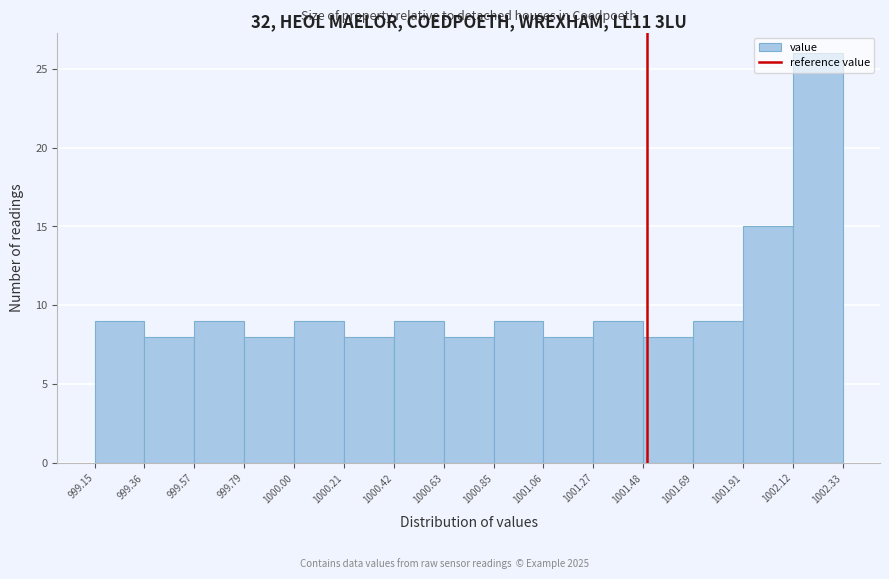

Reading left to right, list every bar in this chart as the range it spans on the x-axis followed by its height. The values are not printed on the chart, so give them approximately, as read against the axis.

999.15 to 999.36: 9
999.36 to 999.57: 8
999.57 to 999.79: 9
999.79 to 1000.00: 8
1000.00 to 1000.21: 9
1000.21 to 1000.42: 8
1000.42 to 1000.63: 9
1000.63 to 1000.85: 8
1000.85 to 1001.06: 9
1001.06 to 1001.27: 8
1001.27 to 1001.48: 9
1001.48 to 1001.69: 8
1001.69 to 1001.91: 9
1001.91 to 1002.12: 15
1002.12 to 1002.33: 26